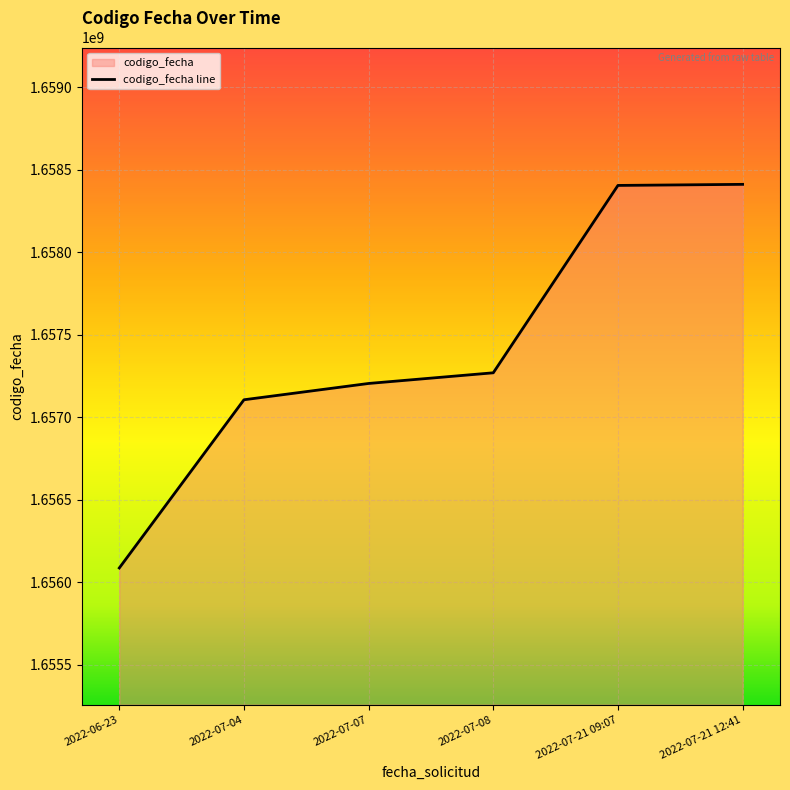

Reading left to right, what are all the values shown in this chart?

1656086812	1657106000	1657204772	1657269418	1658404706	1658411262